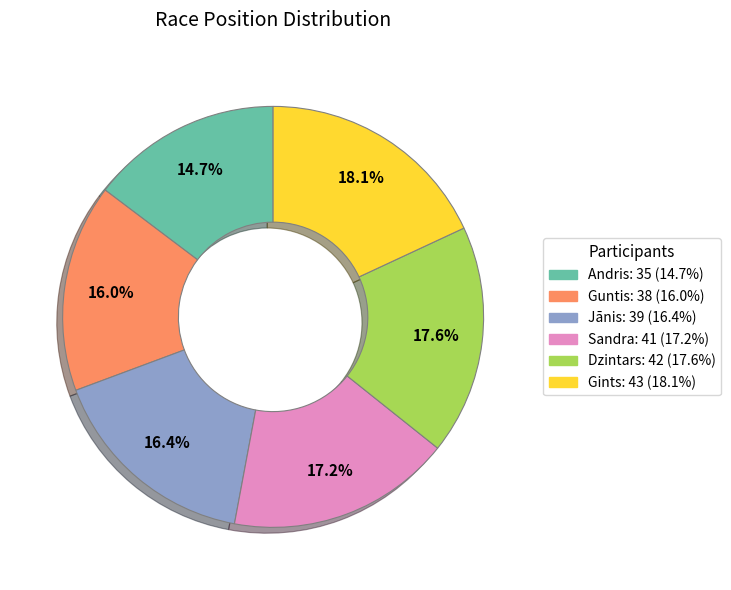

To the nearest percent, what percentage of the pie is Guntis?

16%